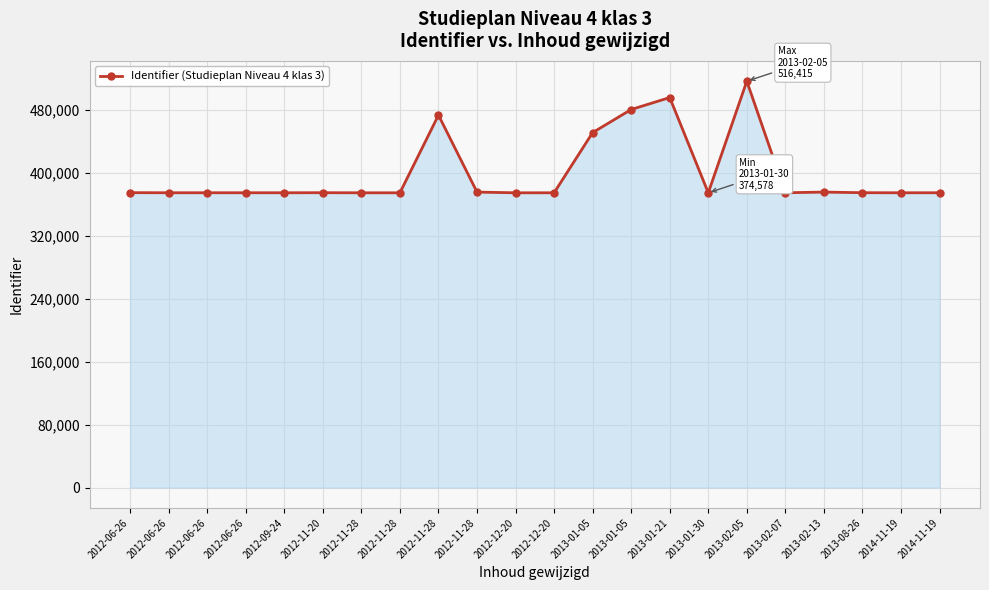

What is the change in value from 2012-12-20 to 2013-02-07?

+51